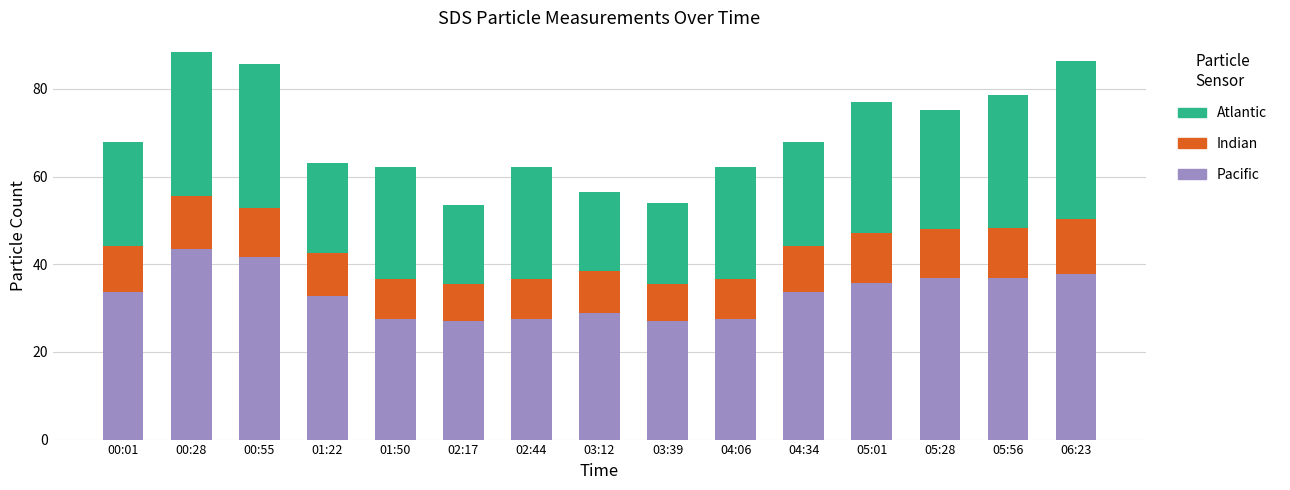

How many bars are there in total?

15